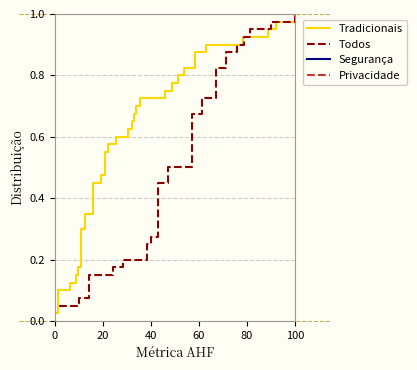

True or false: Tradicionais has more than 1 points higher than both neighbors.

False